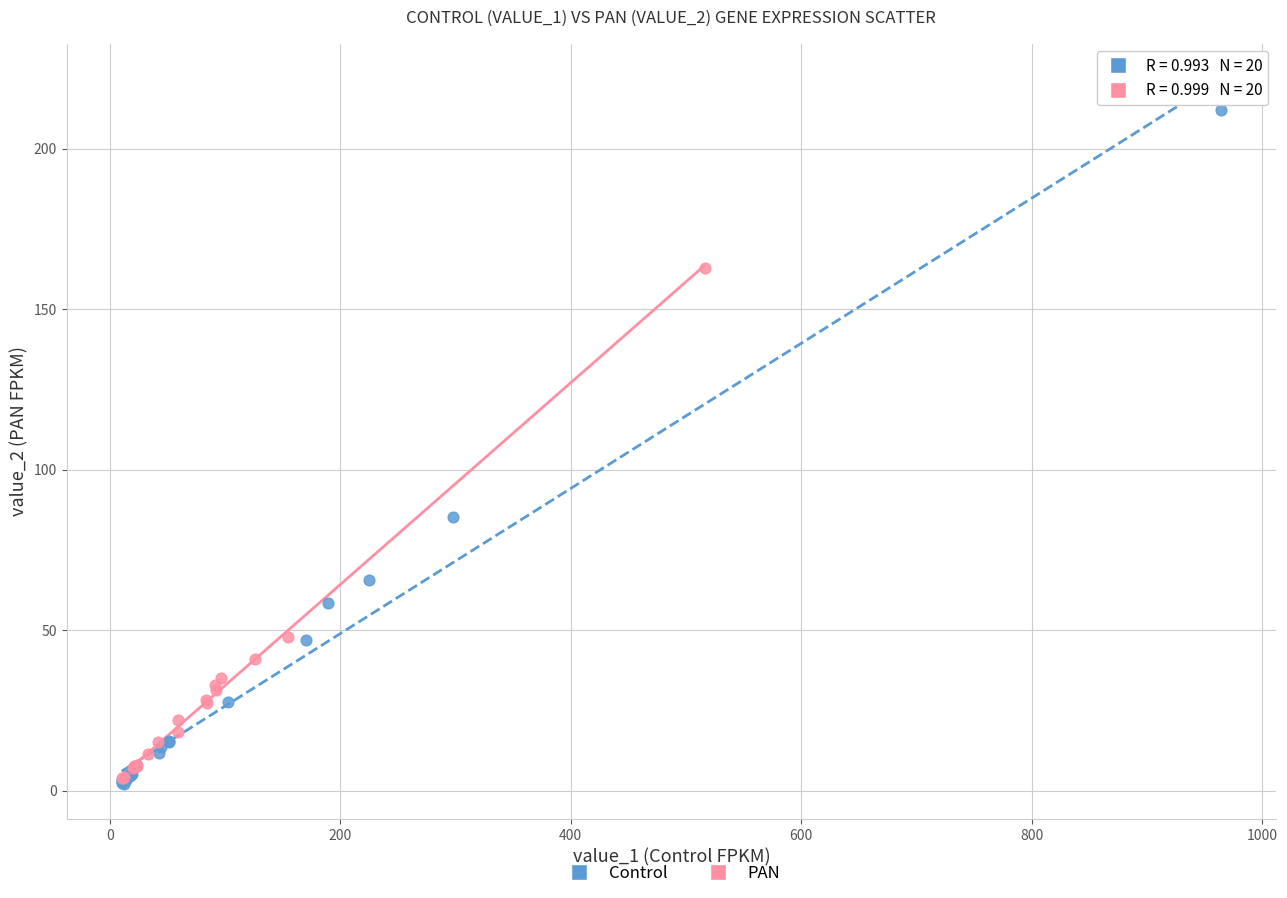

Which series has the largest Y range (max minus min)?

Control